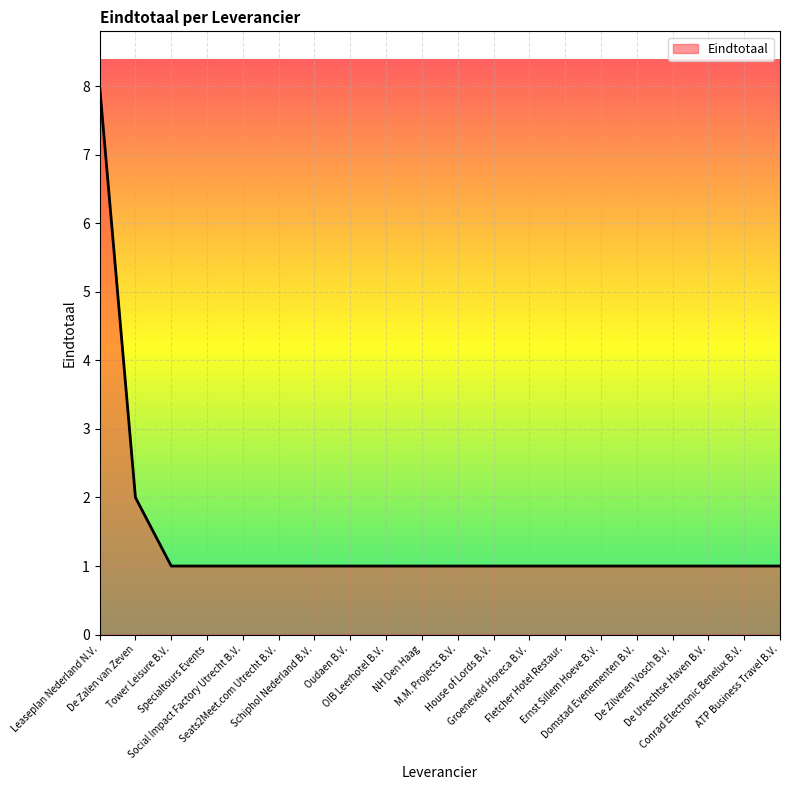

At which category does the chart reach its peak across all series?

Leaseplan Nederland N.V.